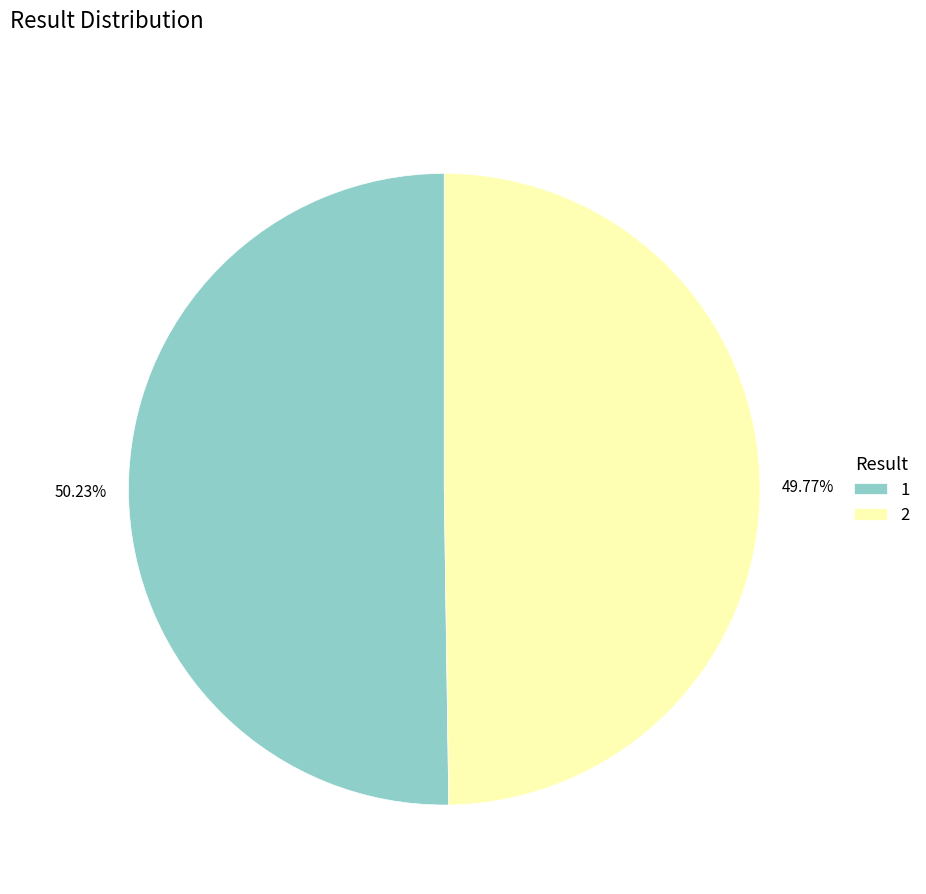

Is there a majority slice in this chart?

Yes